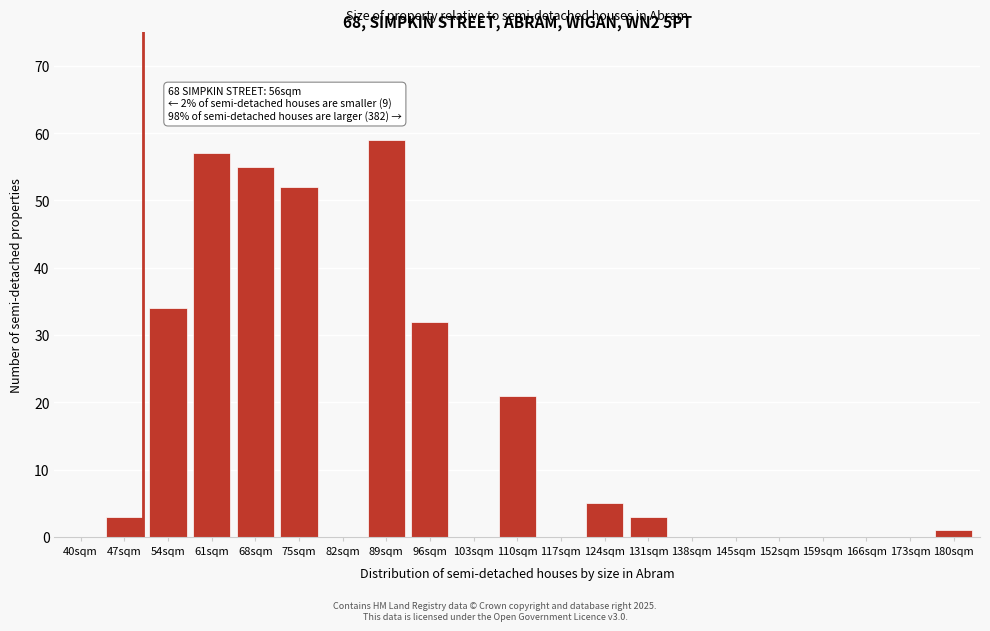

Reading left to right, what are all the values shown in this chart?

40sqm=0	47sqm=3	54sqm=34	61sqm=57	68sqm=55	75sqm=52	82sqm=0	89sqm=59	96sqm=32	103sqm=0	110sqm=21	117sqm=0	124sqm=5	131sqm=3	138sqm=0	145sqm=0	152sqm=0	159sqm=0	166sqm=0	173sqm=0	180sqm=1